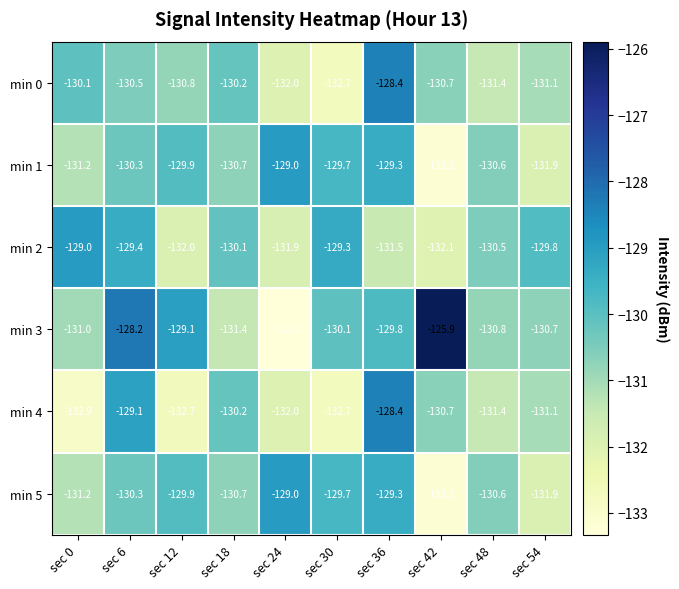

What is the minimum value shown in the chart?

-133.3